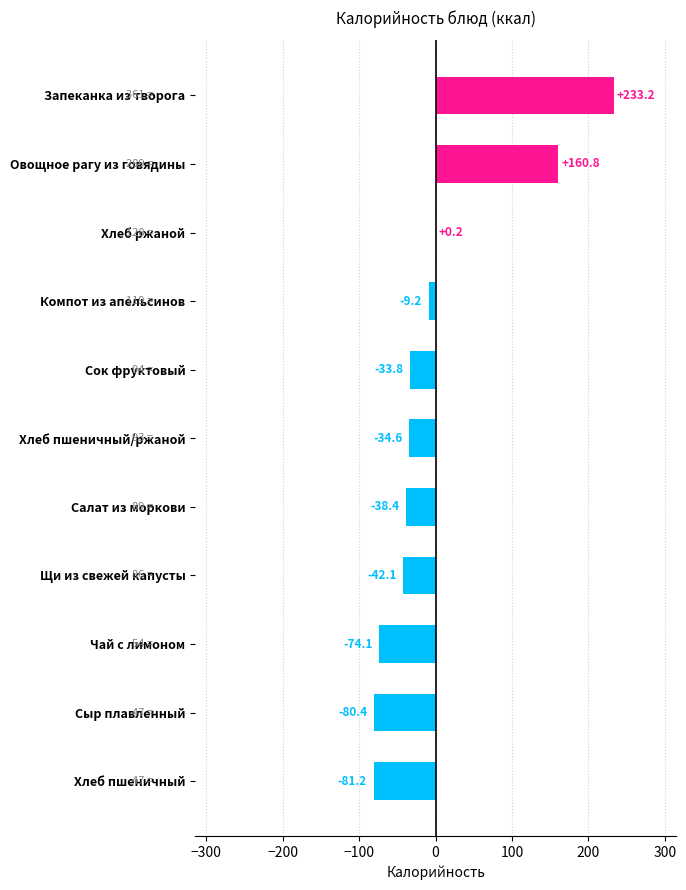

What is the greatest value displayed?

233.2